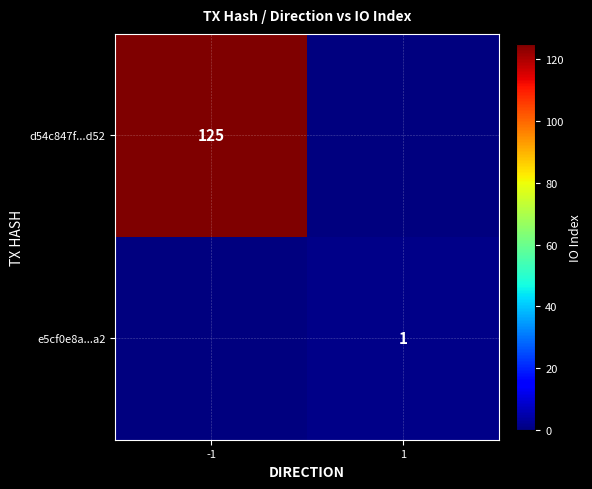

True or false: e5cf0e8a...a2 has a value of 1 at 1.

True